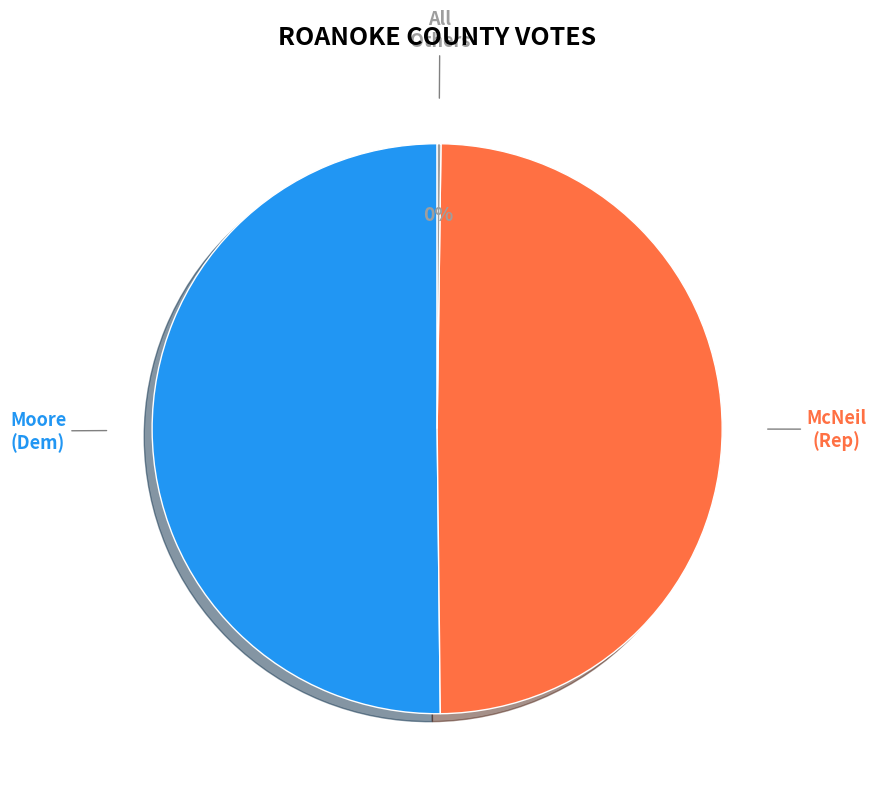

To the nearest percent, what is the difference between the largest and smallest slice percentages?

50%